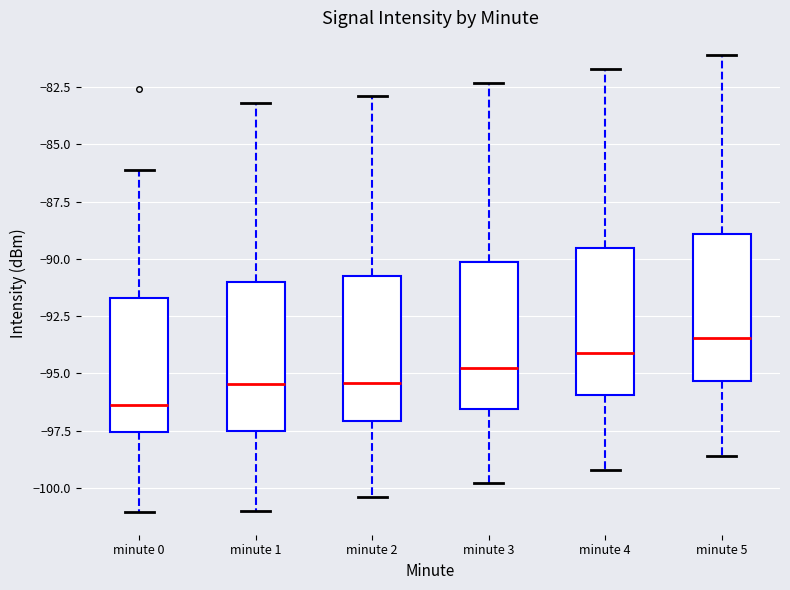

Where does the lower whisker of the box for minute 0 end on the y-axis? The values are not printed on the chart, so give them approximately, as read against the axis.

-101.0